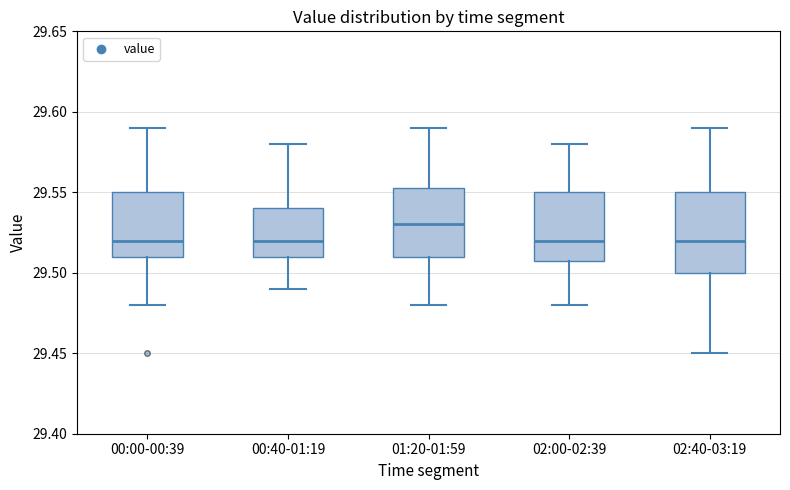

Reading left to right, transcribe this box plot: for each box, give where its median line is, the range the box spans, and where its two whiskers end, as read against the y-axis. The values are not printed on the chart, so give them approximately, as read against the axis.

00:00-00:39: median 29.520, box 29.510 to 29.550, whiskers 29.480 to 29.590
00:40-01:19: median 29.520, box 29.510 to 29.540, whiskers 29.490 to 29.580
01:20-01:59: median 29.530, box 29.510 to 29.555, whiskers 29.480 to 29.590
02:00-02:39: median 29.520, box 29.510 to 29.550, whiskers 29.480 to 29.580
02:40-03:19: median 29.520, box 29.500 to 29.550, whiskers 29.450 to 29.590